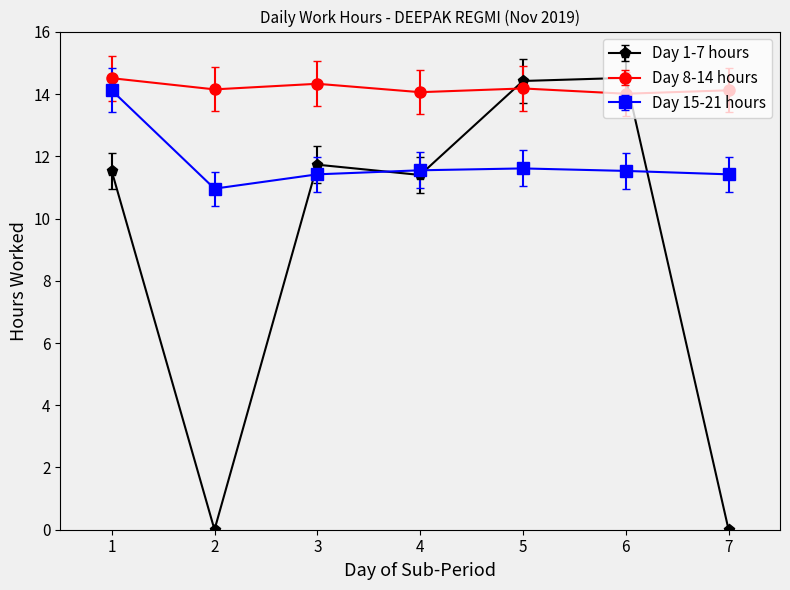

What is the average value of the Day 1-7 hours series?

9.1